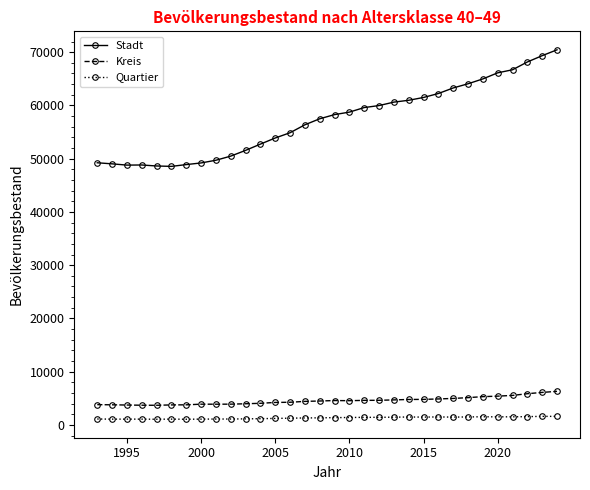

True or false: Kreis has more than 0 interior local peaks.

True